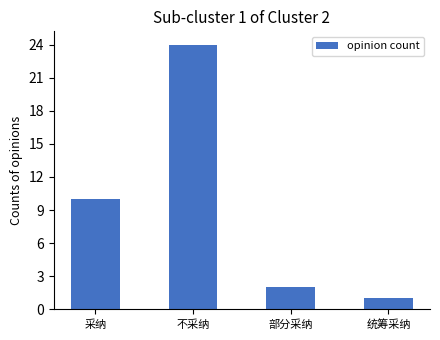

Is it true that the value at 部分采纳 is 1?

False